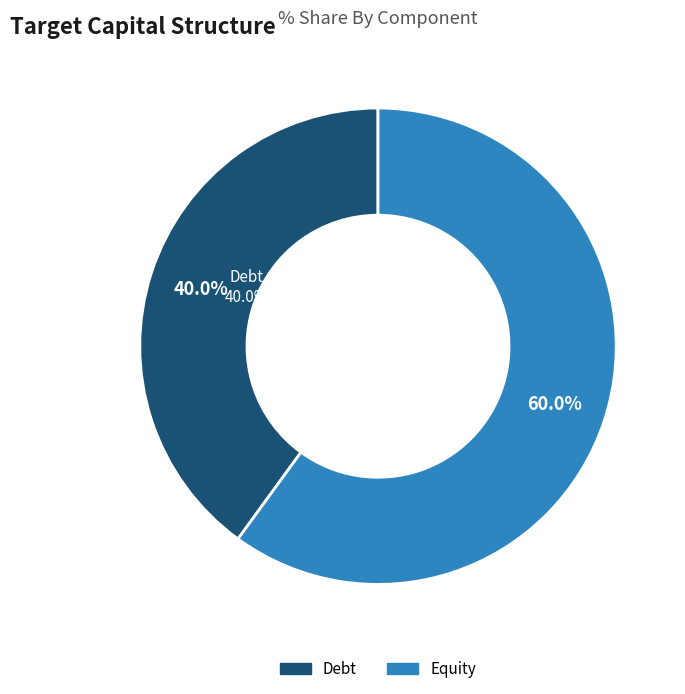

Is there a majority slice in this chart?

Yes